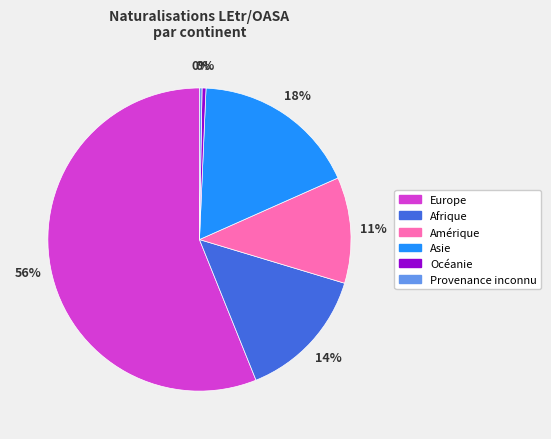

To the nearest percent, what is the difference between the Océanie and Amérique slice percentages?

11%